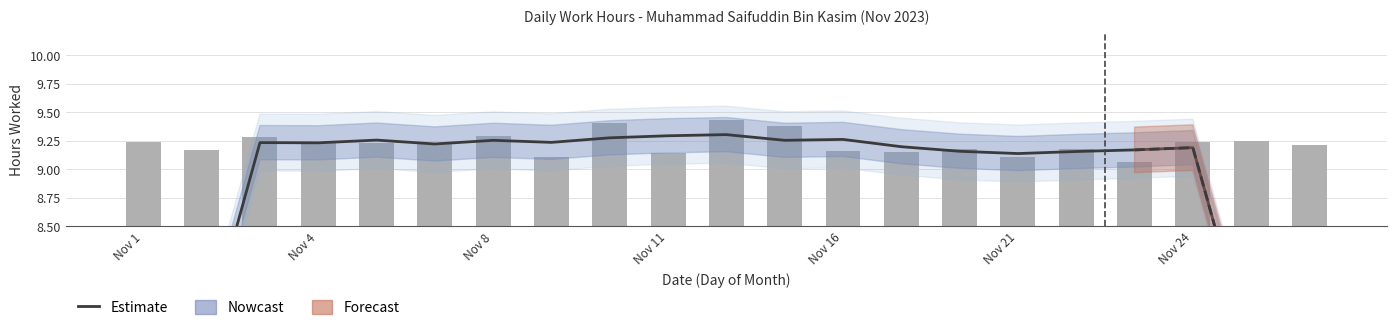

True or false: the data shows 9.3 at Nov 16.

True